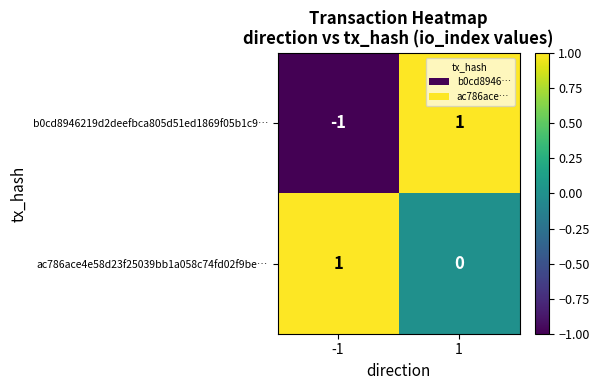

Which series has the widest spread of values?

b0cd8946219d2deefbca805d51ed1869f05b1c9…